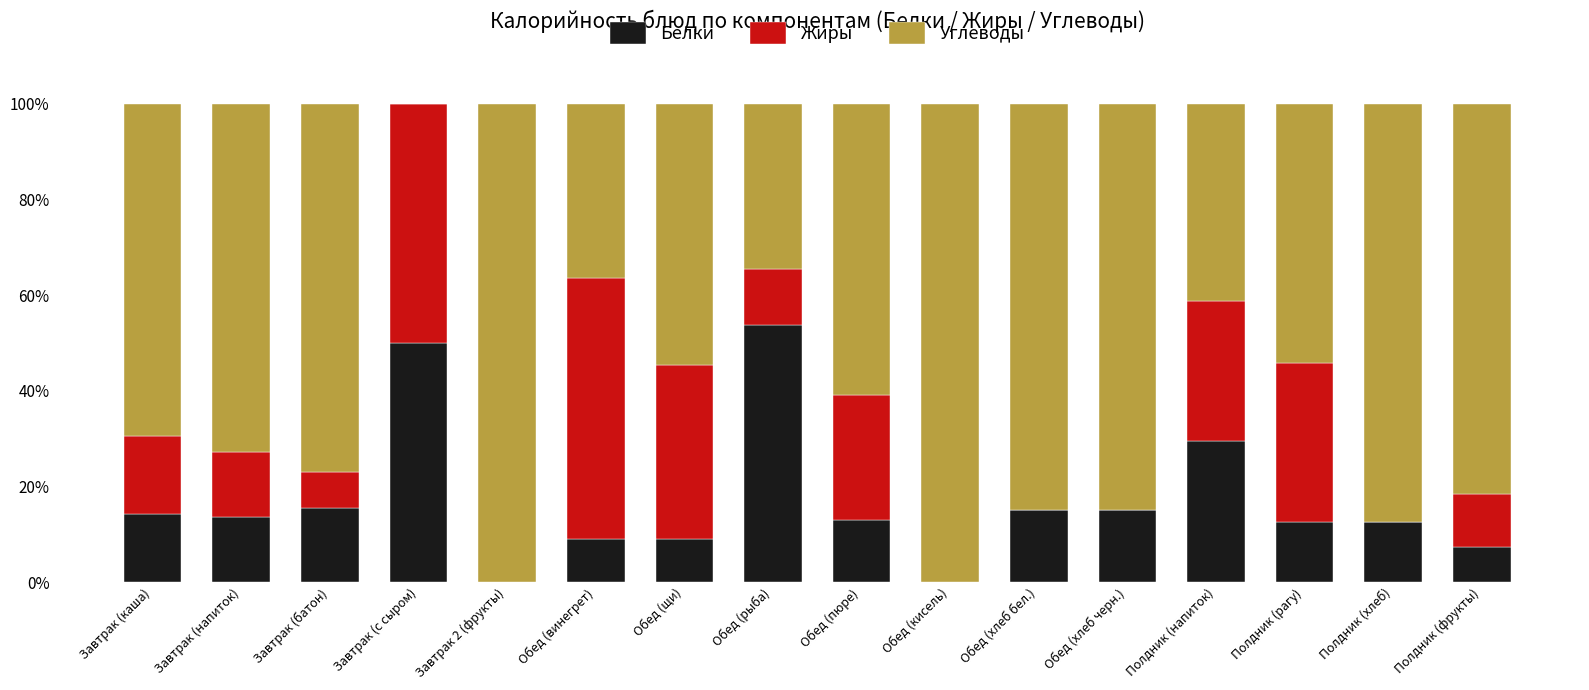

Are the bars grouped side by side (vs. stacked)?

No